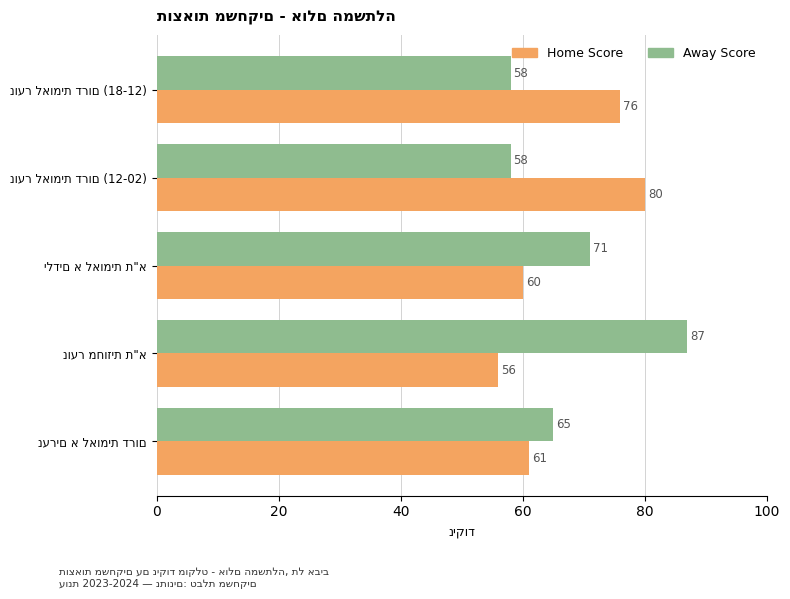

Rank the series by their average value, from lowest to highest.

Home Score, Away Score